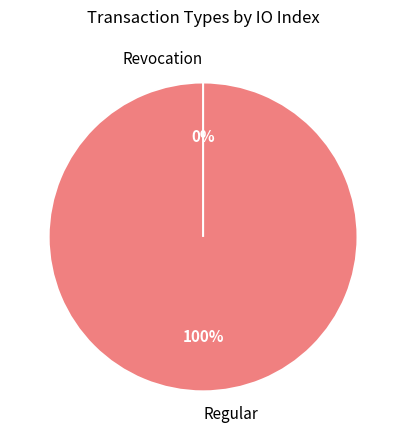

To the nearest percent, what is the difference between the Regular and Revocation slice percentages?

100%